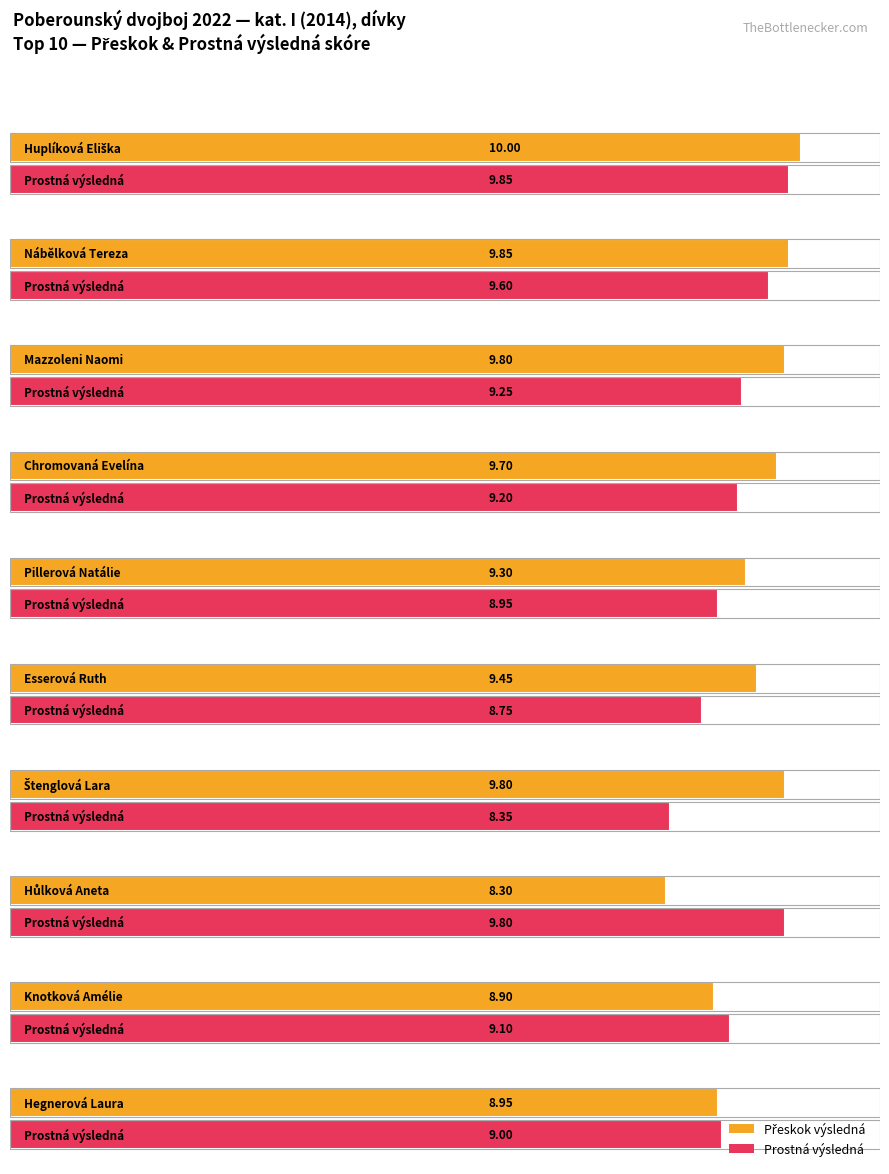

What is the maximum value for Prostná výsledná?

9.8